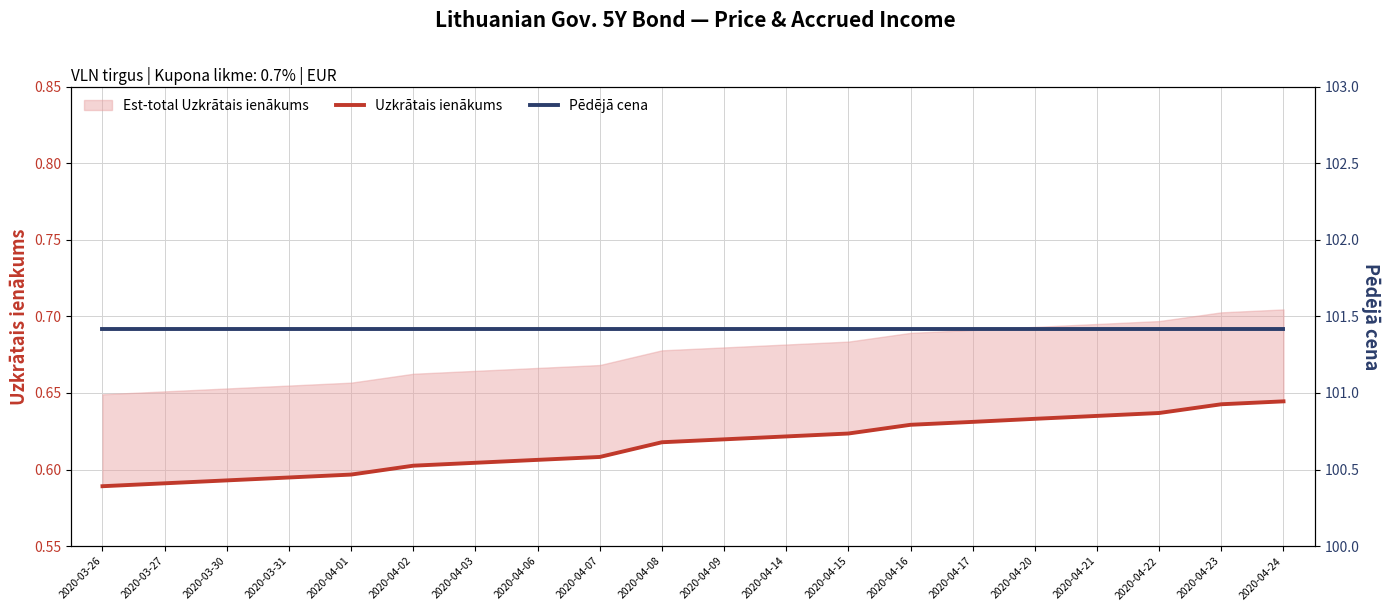

How many lines are shown in the chart?

2